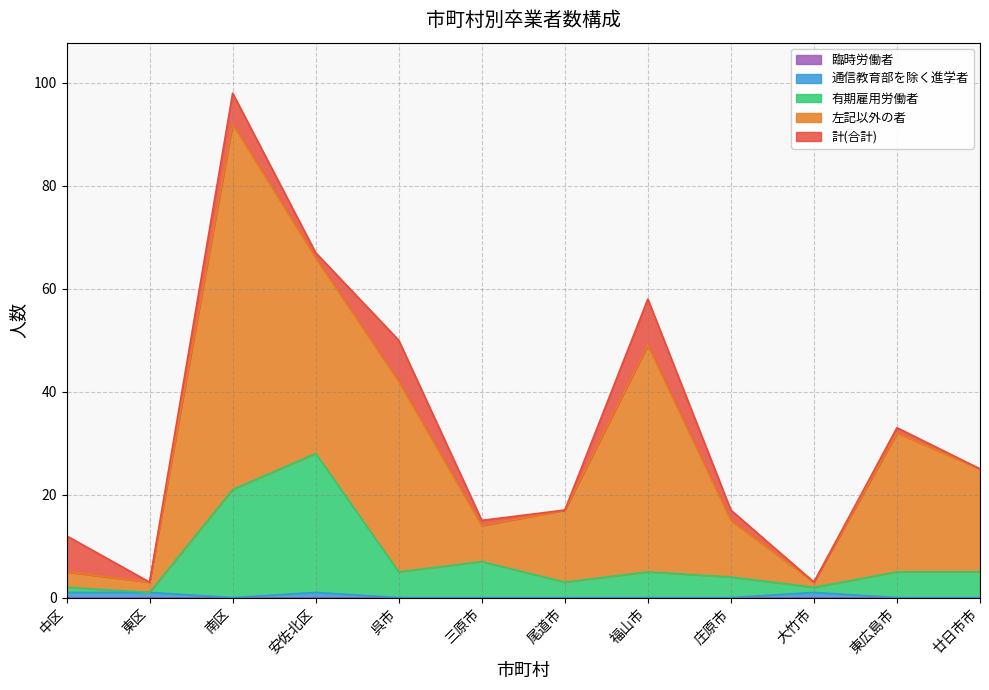

What is the total value across all series at 廿日市市?

25